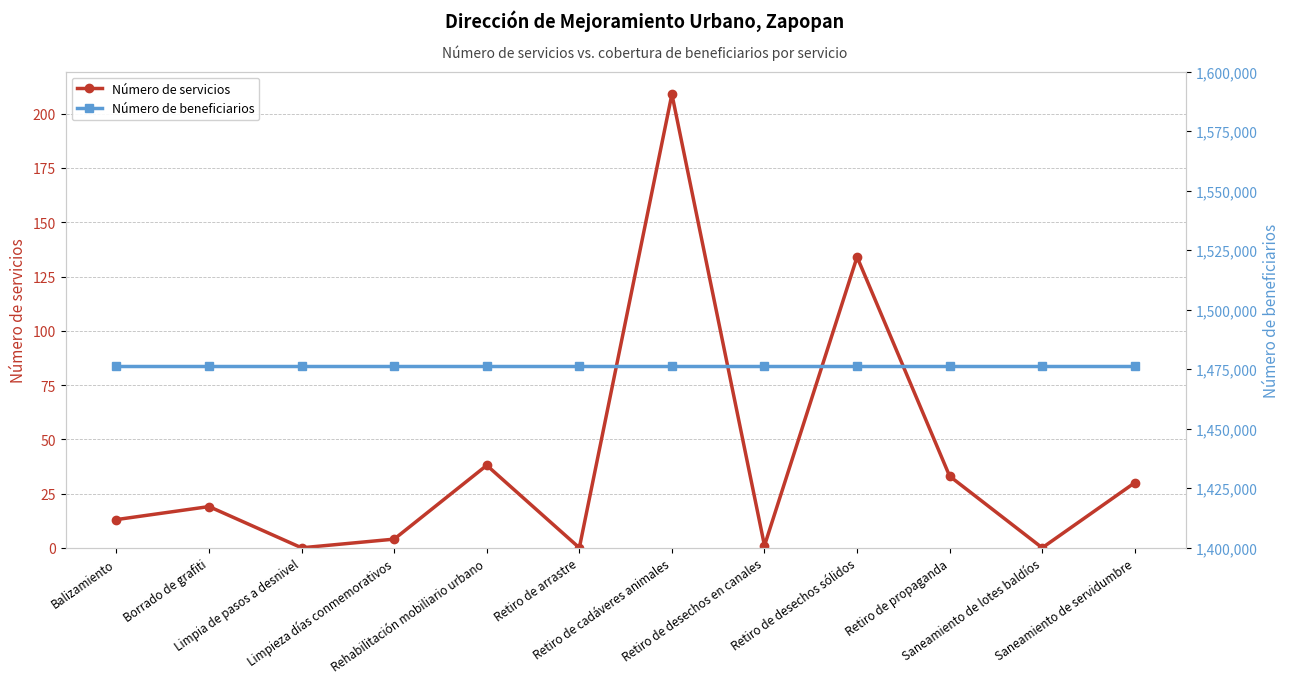

Is the value of Número de servicios at Rehabilitación mobiliario urbano greater than the value of Número de beneficiarios at Balizamiento?

No